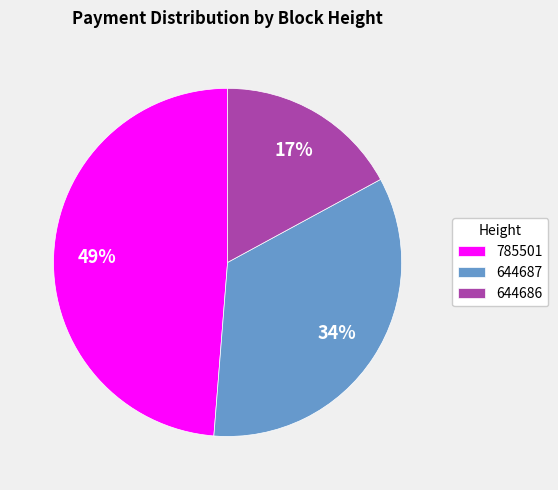

To the nearest percent, what is the difference between the 644686 and 785501 slice percentages?

32%